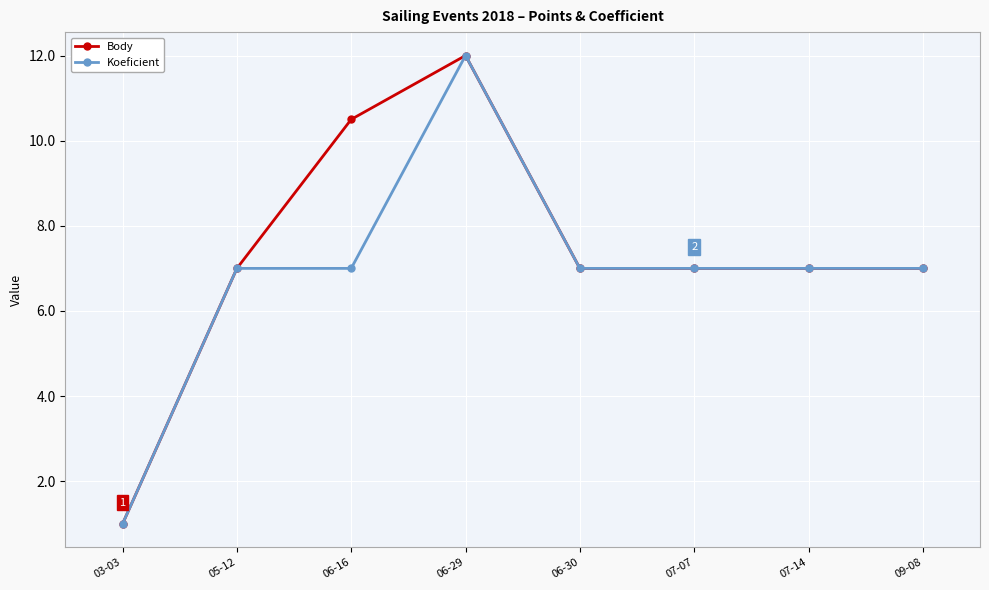

Reading left to right, transcribe all the data shown in this chart.

Body: 03-03=1.0	05-12=7.0	06-16=10.5	06-29=12.0	06-30=7.0	07-07=7.0	07-14=7.0	09-08=7.0
Koeficient: 03-03=1.0	05-12=7.0	06-16=7.0	06-29=12.0	06-30=7.0	07-07=7.0	07-14=7.0	09-08=7.0